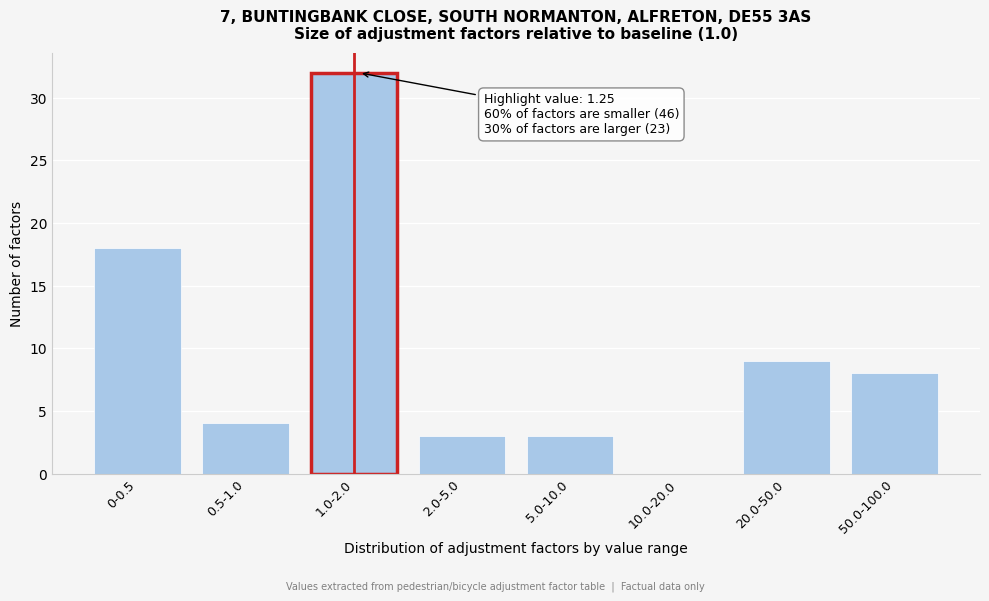

Reading right to left, list all the values displayed in this chart.

50.0-100.0=8	20.0-50.0=9	10.0-20.0=0	5.0-10.0=3	2.0-5.0=3	1.0-2.0=32	0.5-1.0=4	0-0.5=18